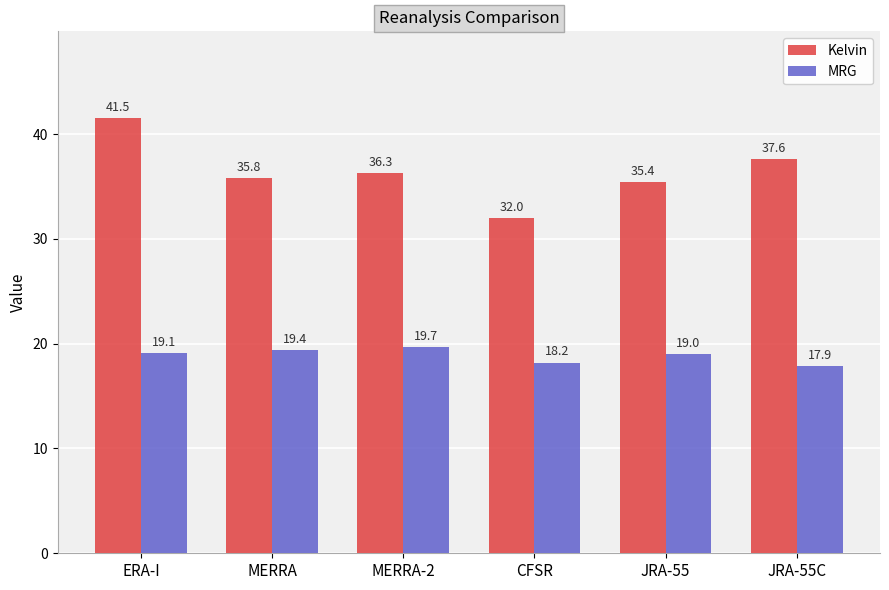

What position from the right is JRA-55?

2